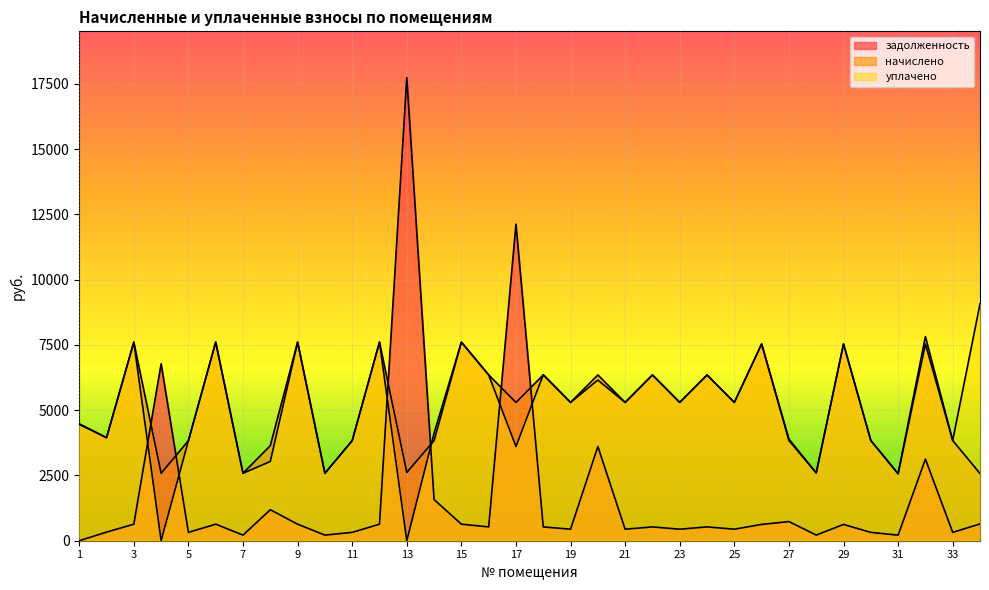

How many values in the задолженность series are below 529?

14